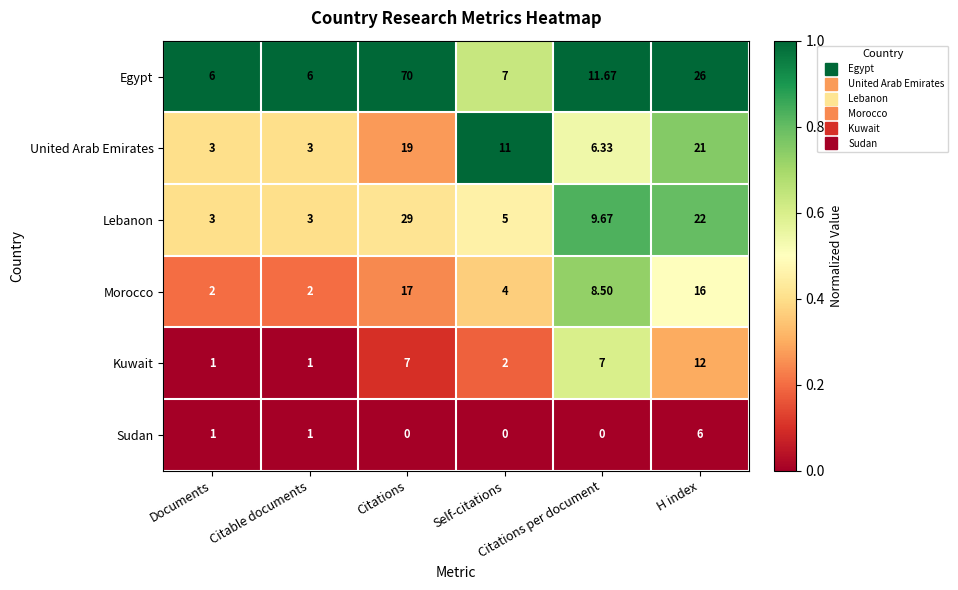

Which series has the largest range (max minus min)?

Egypt